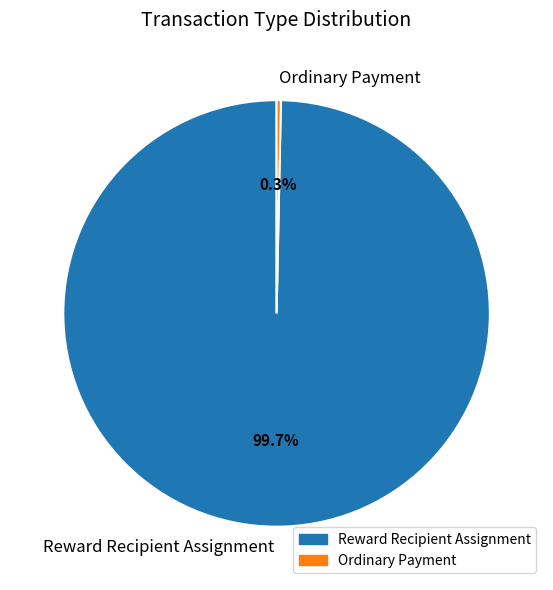

What portion of the pie excludes Reward Recipient Assignment?

0.3%